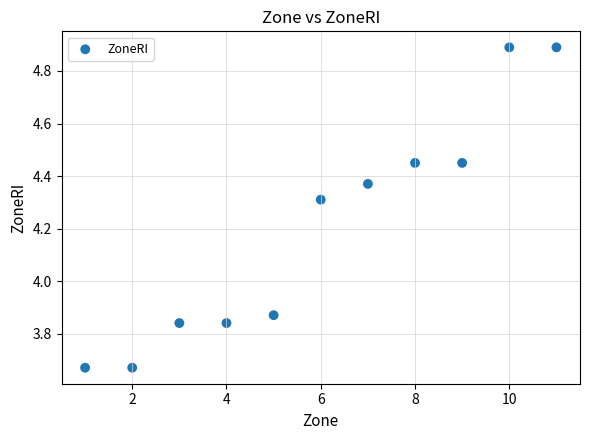

What is the average Y value?

4.2